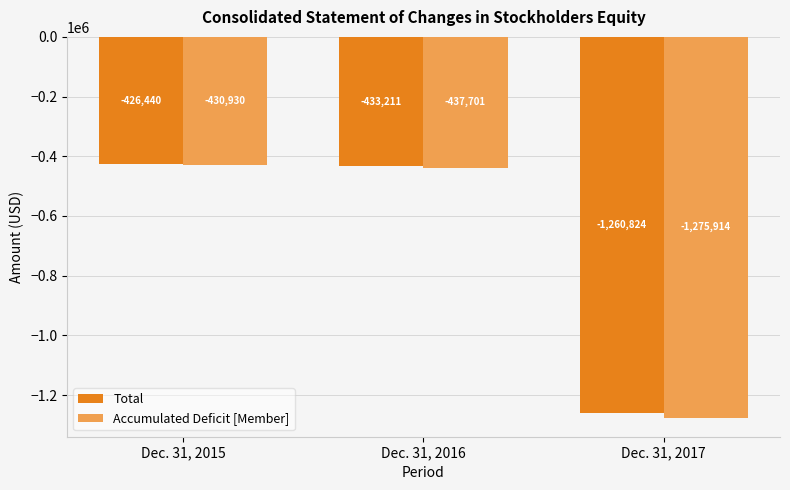

What is the sum of all Total values?

-2120475